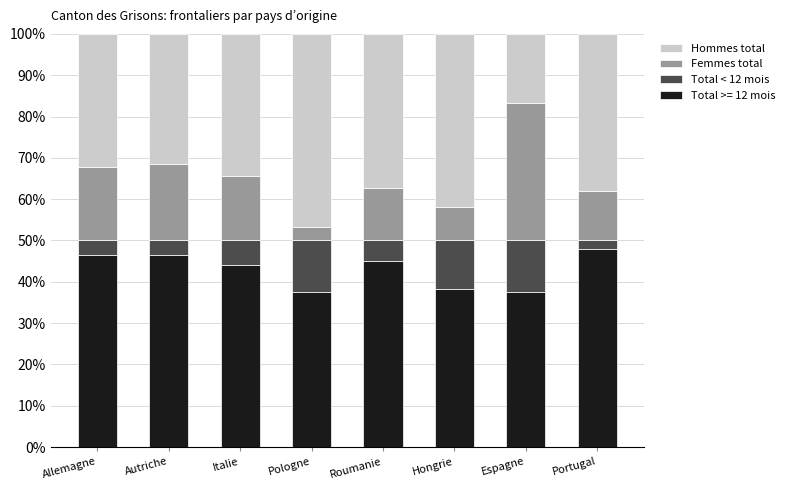

The Total >= 12 mois series shows 44.0 at Italie. True or false?

True